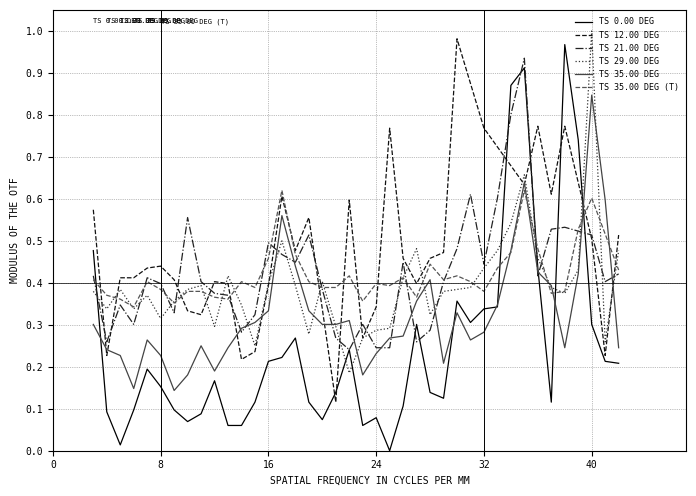

After their last crossing, which series has the higher values: TS 29.00 DEG or TS 0.00 DEG?

TS 29.00 DEG